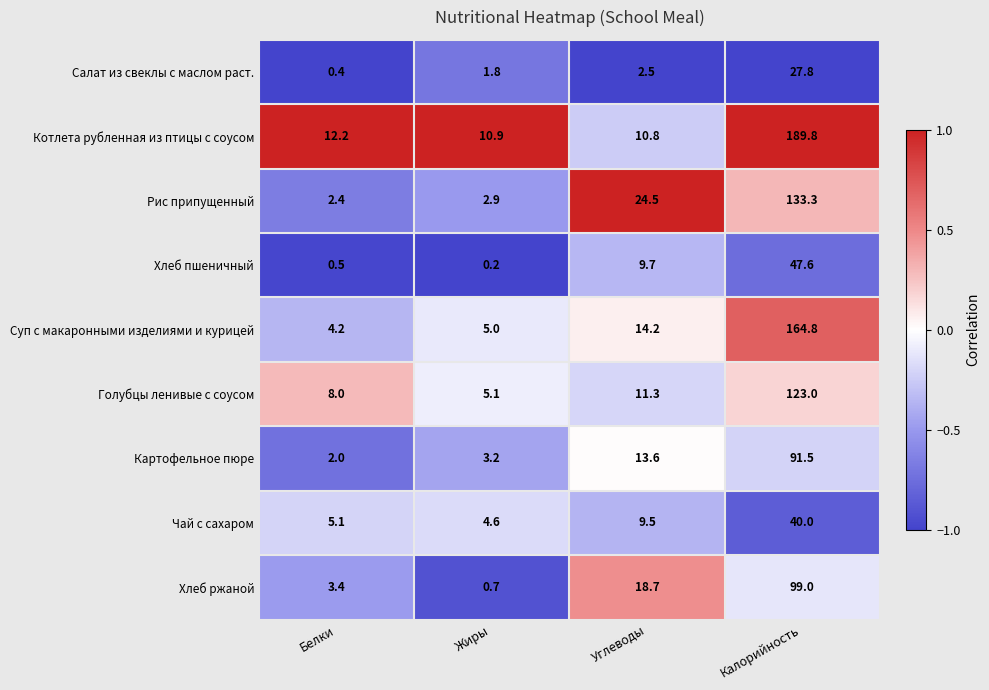

How many data points in Рис припущенный are above 24?

2